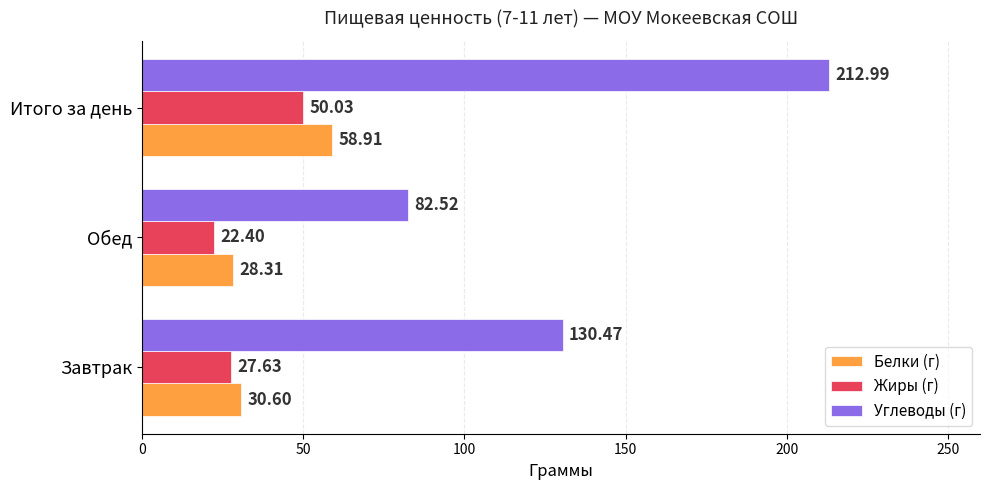

What is the total value across all series at Обед?

133.2